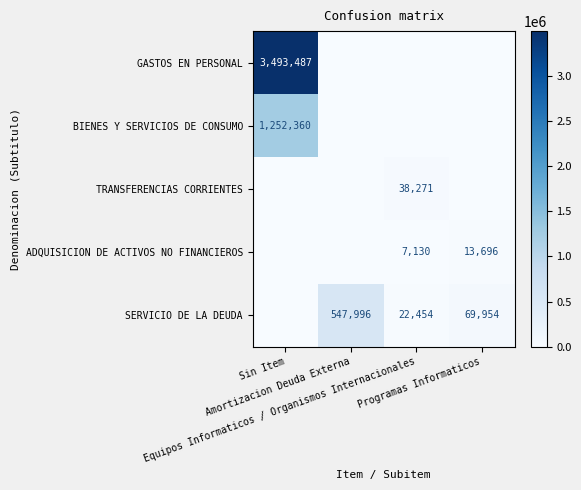

How many data points does each series have?

4